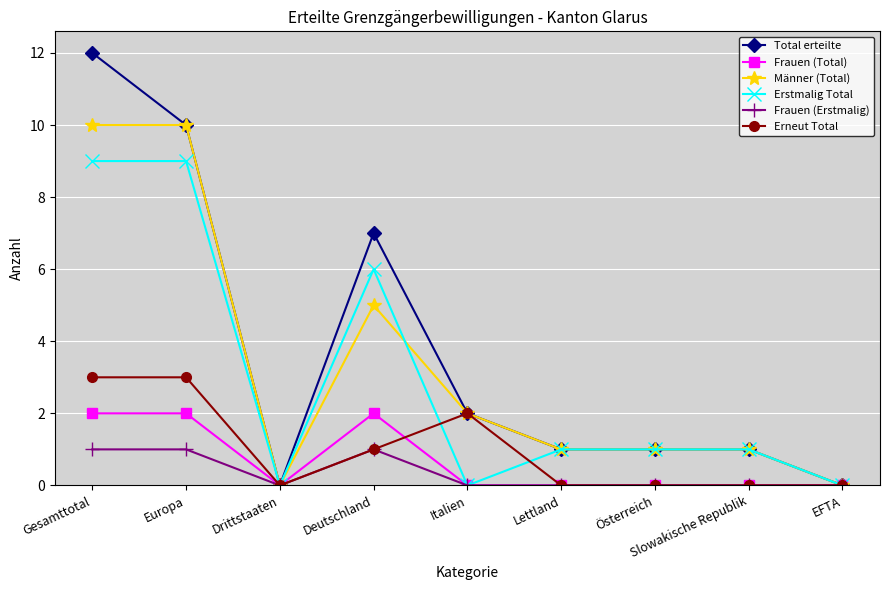

What is the maximum value for Frauen (Total)?

2